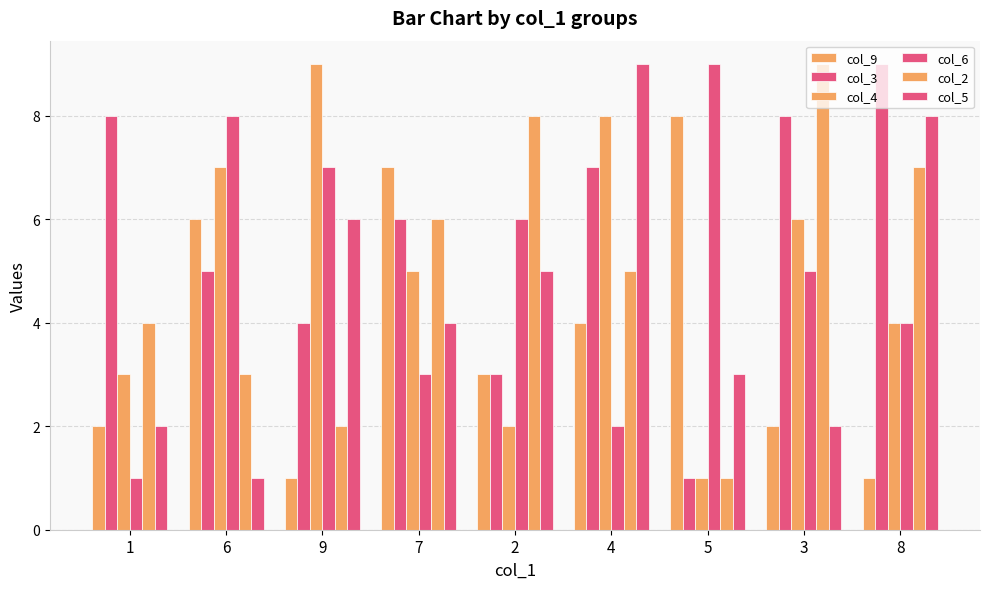

How many bars are there in total?

54